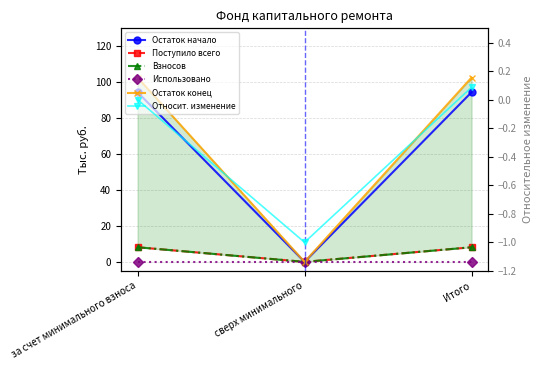

True or false: Поступило всего has a value of 13.8 at за счет минимального взноса.

False